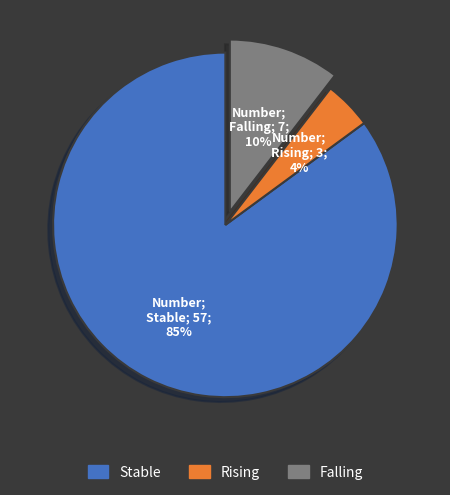

How many segments does this pie chart have?

3